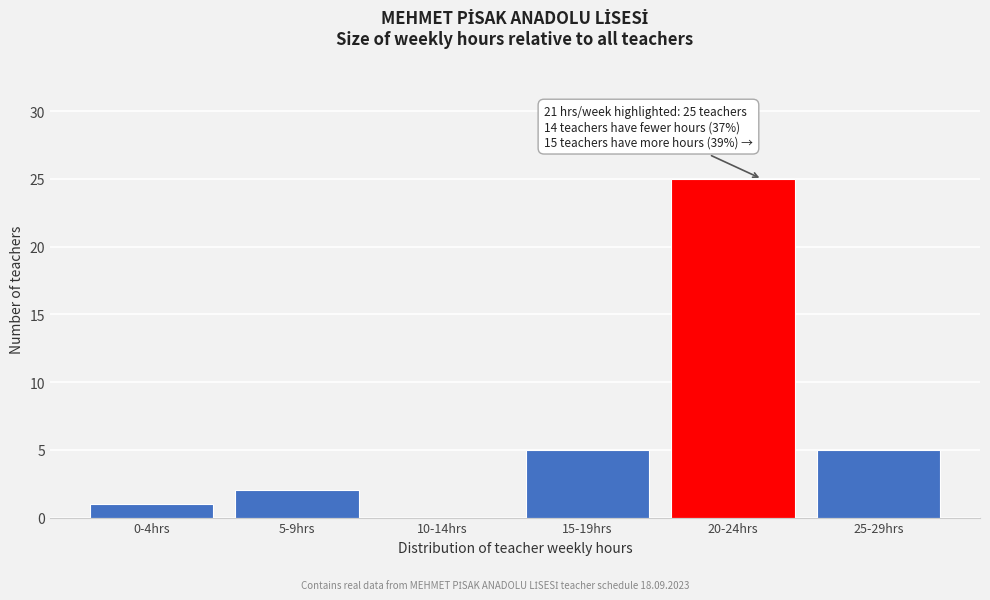

Reading left to right, list all the values displayed in this chart.

0-4hrs=1	5-9hrs=2	10-14hrs=0	15-19hrs=5	20-24hrs=25	25-29hrs=5